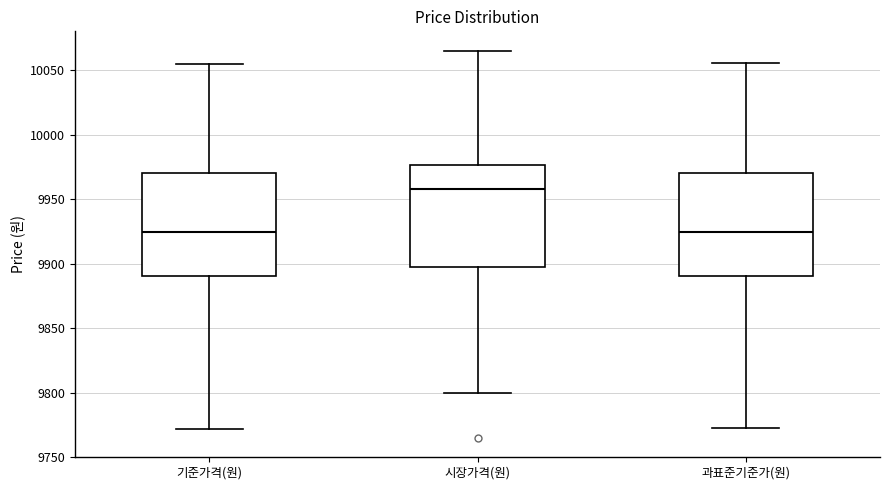

Reading left to right, transcribe this box plot: for each box, give where its median line is, the range the box spans, and where its two whiskers end, as read against the y-axis. The values are not printed on the chart, so give them approximately, as read against the axis.

기준가격(원): median 9925, box 9890 to 9970, whiskers 9770 to 10055
시장가격(원): median 9960, box 9900 to 9975, whiskers 9800 to 10065
과표준기준가(원): median 9925, box 9890 to 9970, whiskers 9775 to 10055